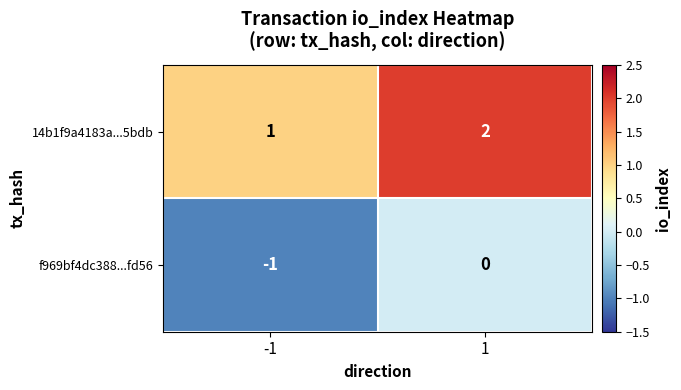

Which category has the highest value across all series?

1